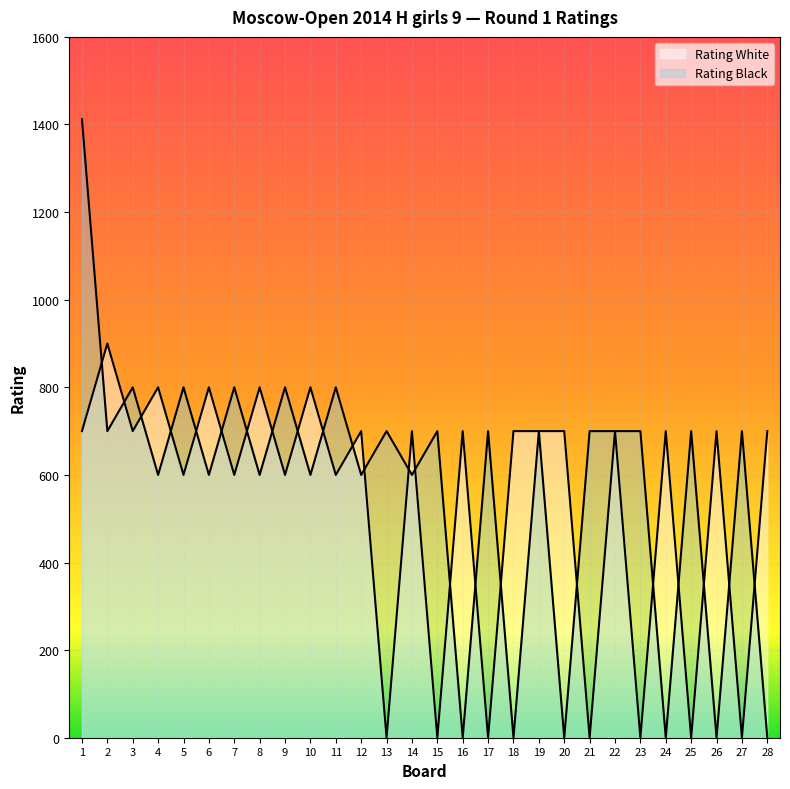

What is the approximate value of Rating White at 10, to the nearest 100?

800